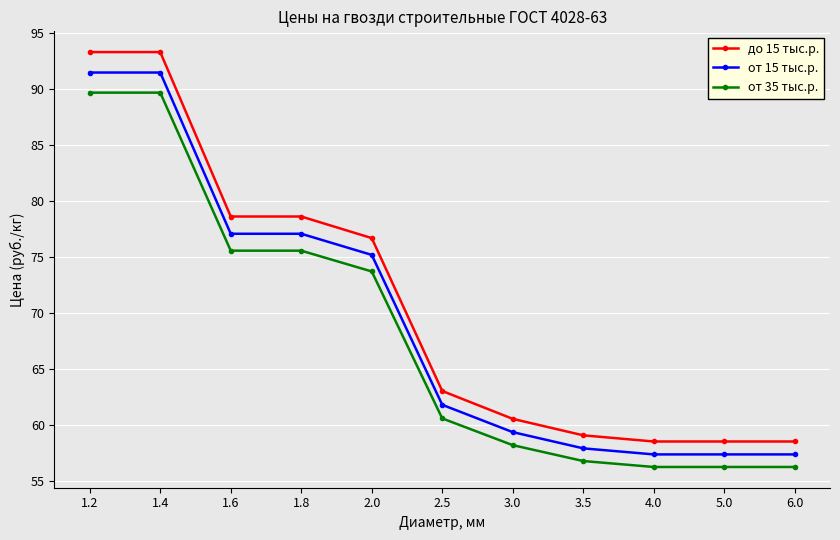

How many data points in от 35 тыс.р. are less than 60?

5